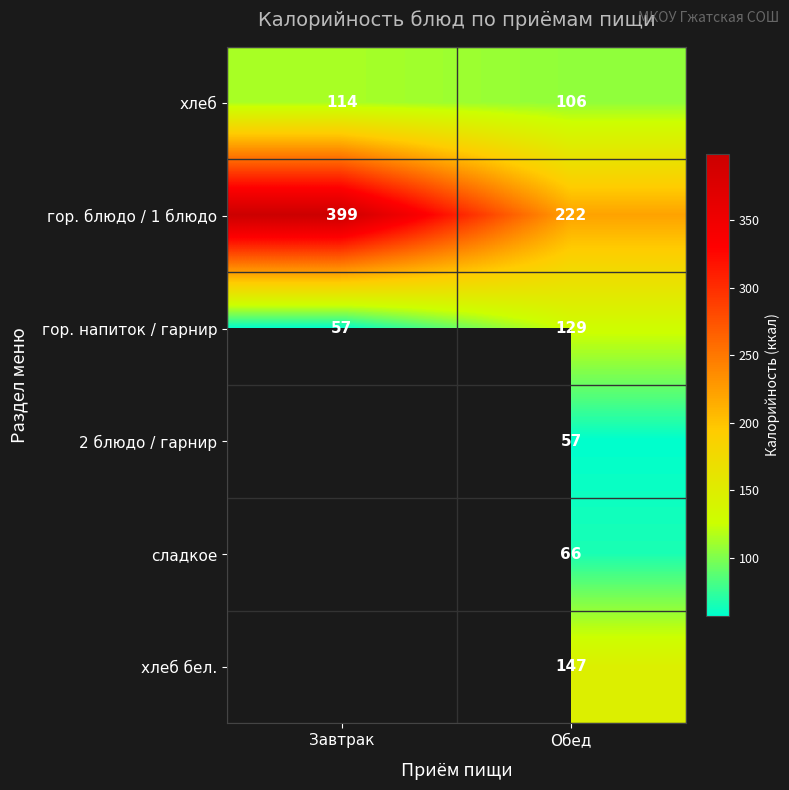

Which category has the highest value in the гор. блюдо / 1 блюдо series?

Завтрак